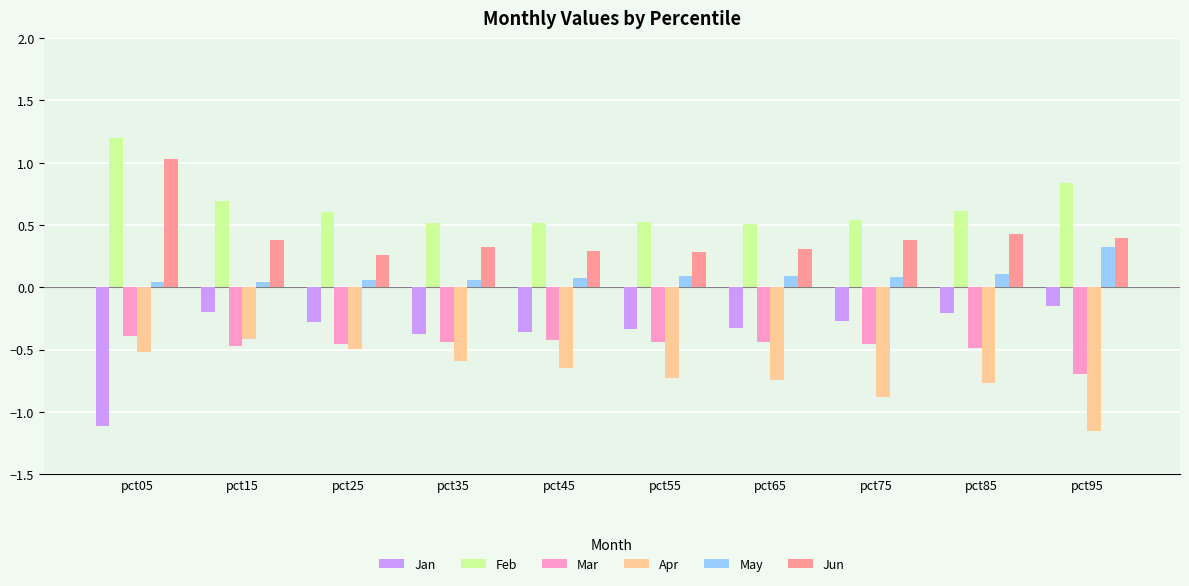

How many data points does each series have?

10